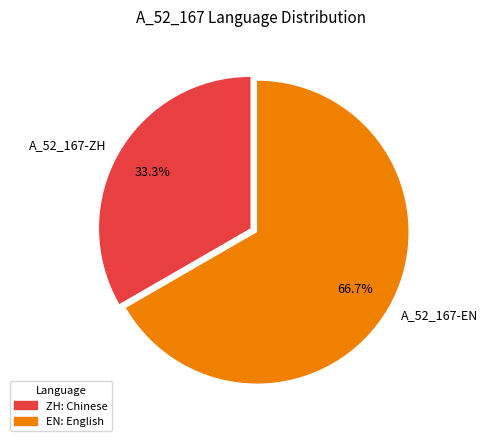

Rank the categories by value from lowest to highest.

A_52_167-ZH, A_52_167-EN